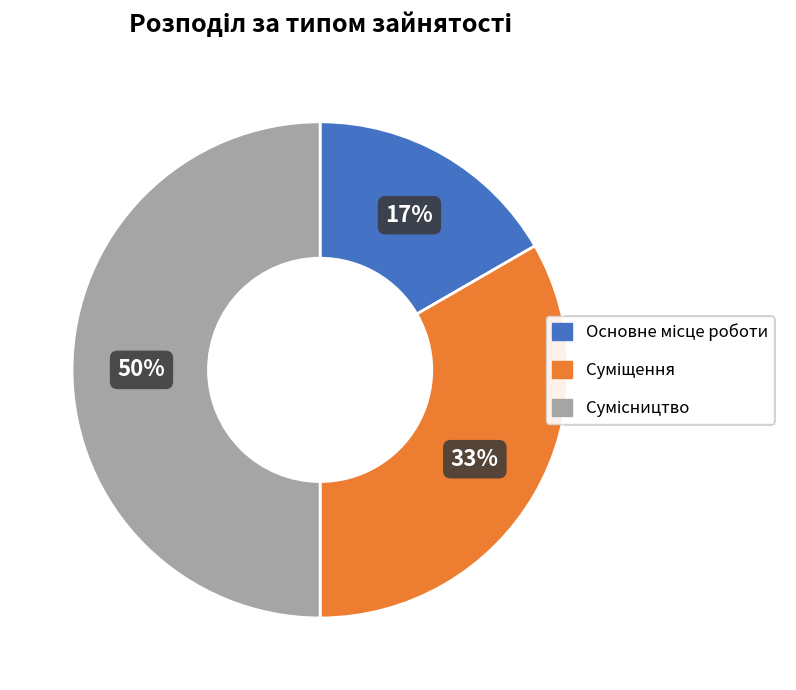

To the nearest percent, what is the average slice percentage?

33%